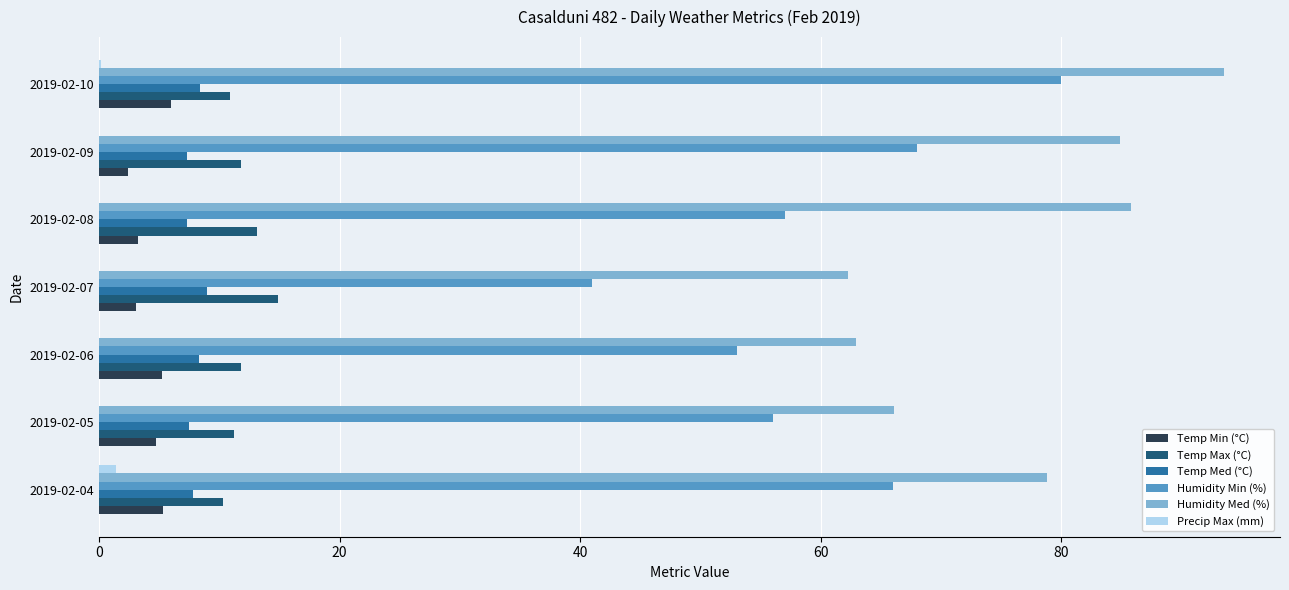

Which label corresponds to the largest value in the chart?

2019-02-10